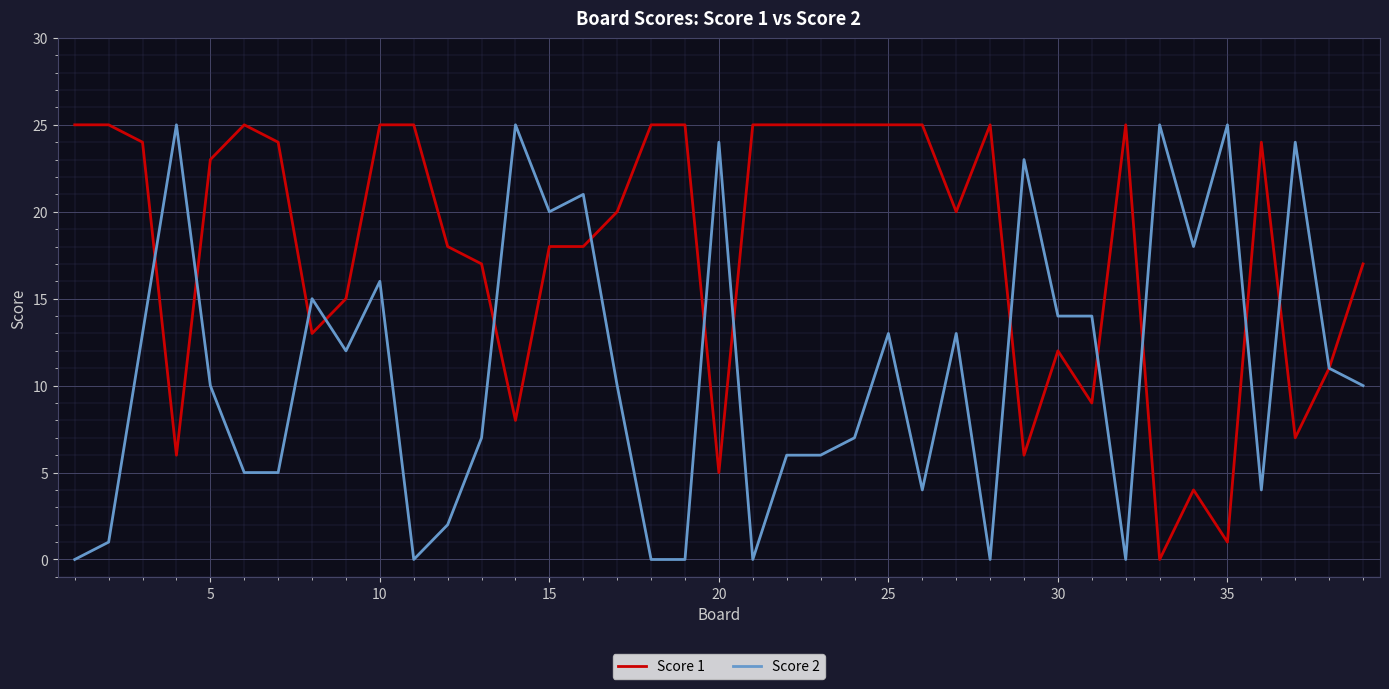

Which series has the largest total across all categories?

Score 1